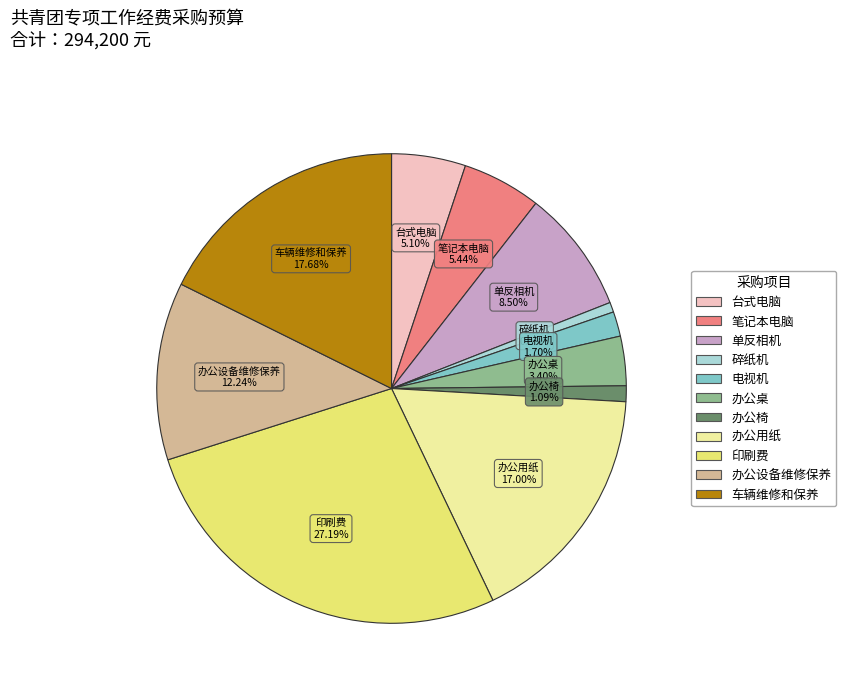

To the nearest percent, what is the difference between the largest and smallest slice percentages?

27%